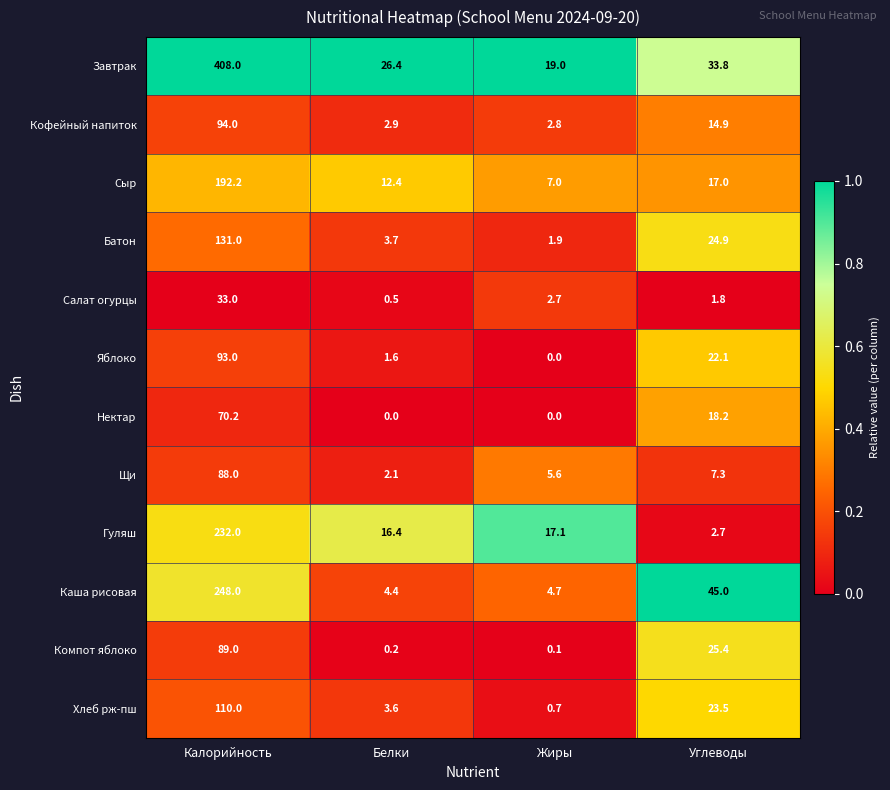

Which series has the widest spread of values?

Завтрак